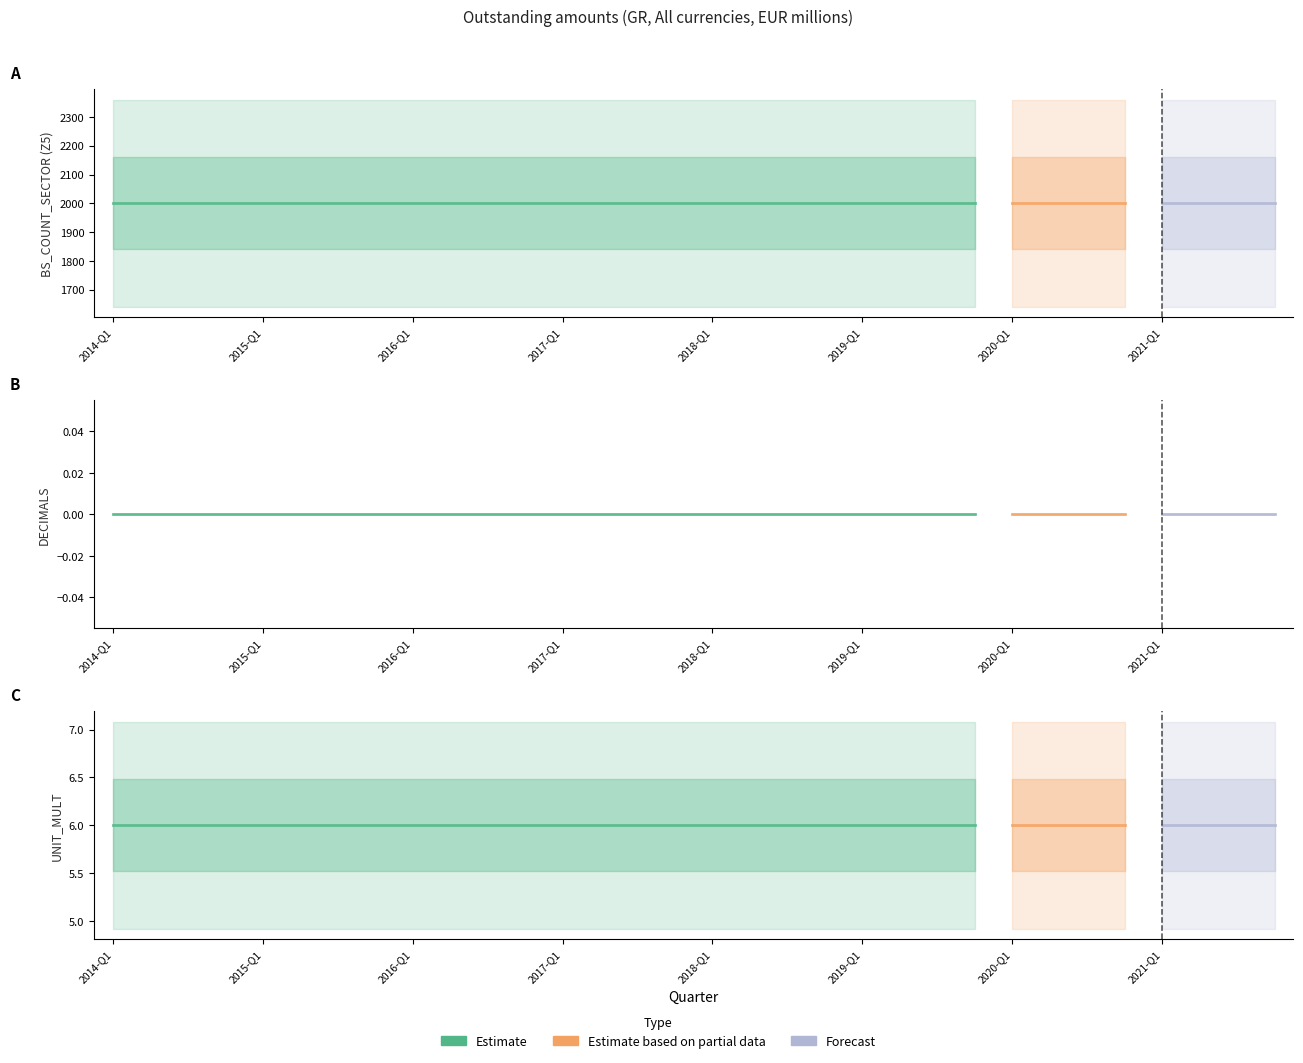

Is it true that Z5 equals 2000 at 2021-Q4?

True